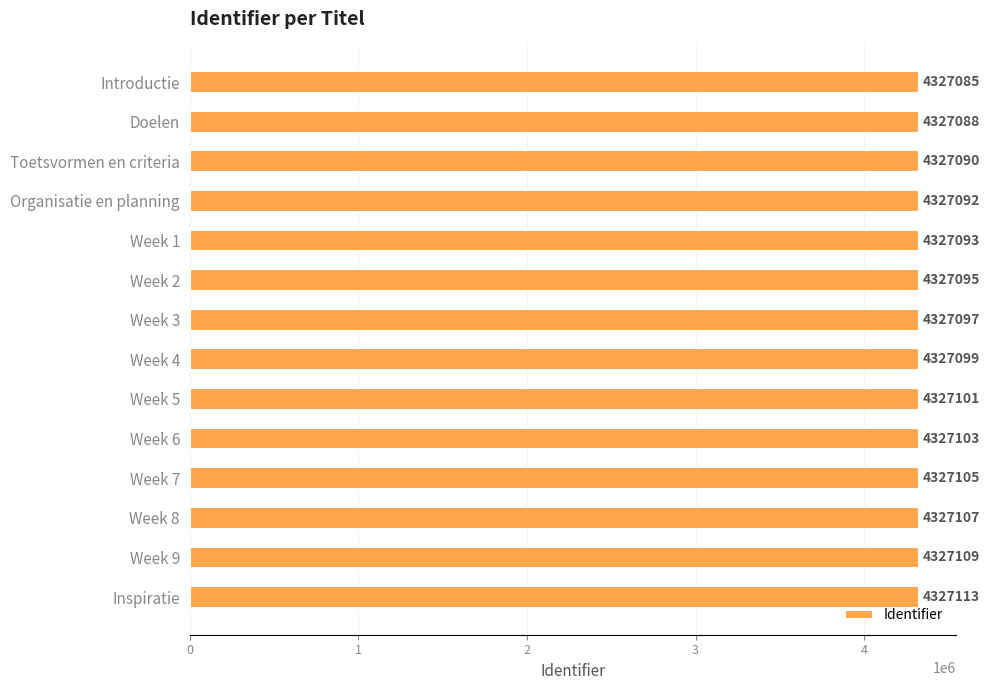

Is it true that the value at Week 5 is 4327101?

True